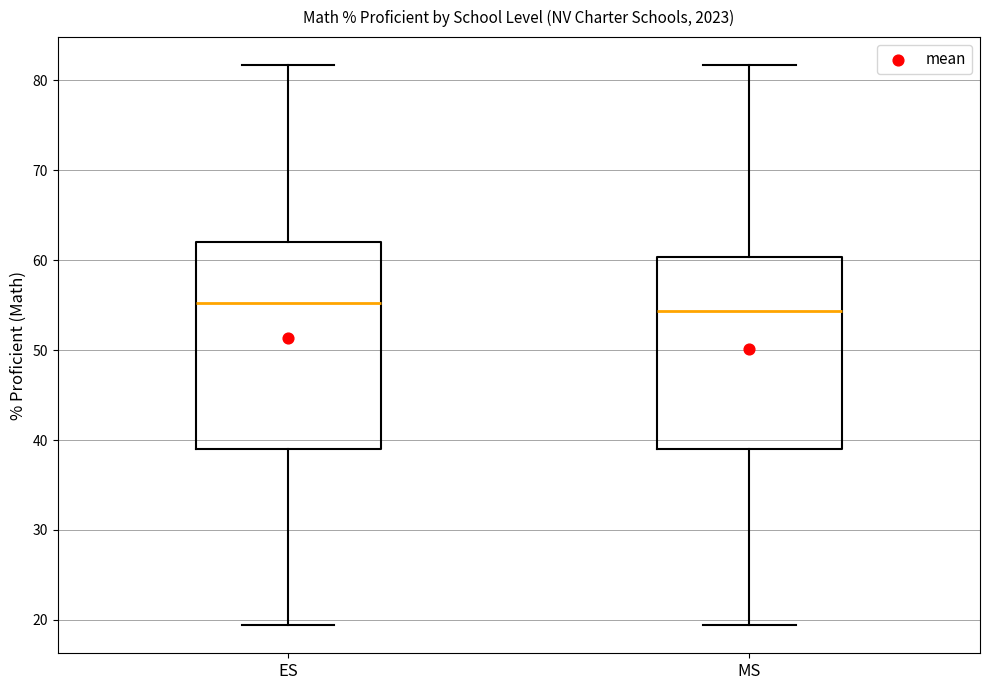

Reading left to right, transcribe this box plot: for each box, give where its median line is, the range the box spans, and where its two whiskers end, as read against the y-axis. The values are not printed on the chart, so give them approximately, as read against the axis.

ES: median 55, box 39 to 62, whiskers 19 to 82
MS: median 54, box 39 to 60, whiskers 19 to 82